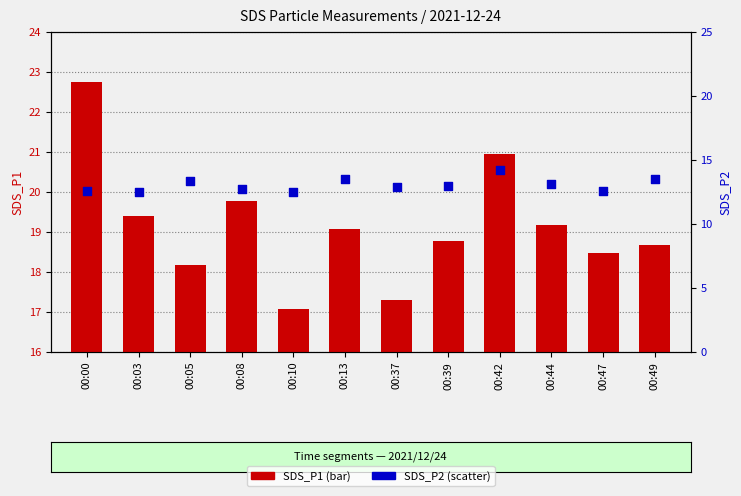

Which series has the widest spread of Y values?

SDS_P1